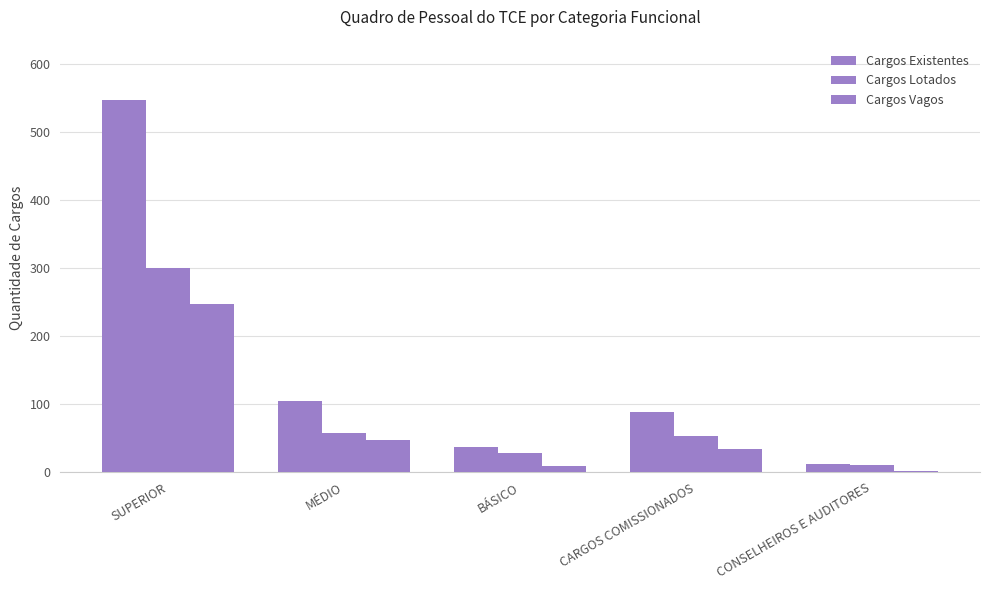

Rank the categories by Cargos Existentes value from highest to lowest.

SUPERIOR, MÉDIO, CARGOS COMISSIONADOS, BÁSICO, CONSELHEIROS E AUDITORES